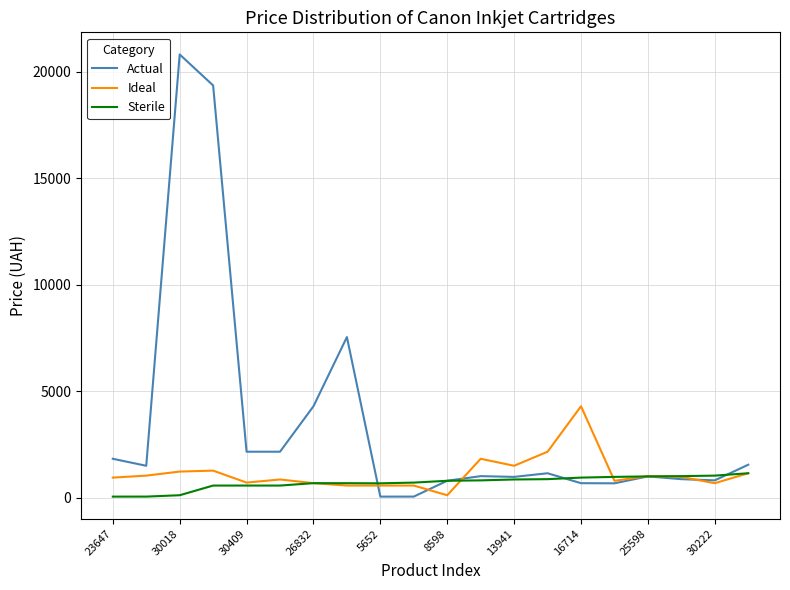

Which series has the largest total across all categories?

Actual